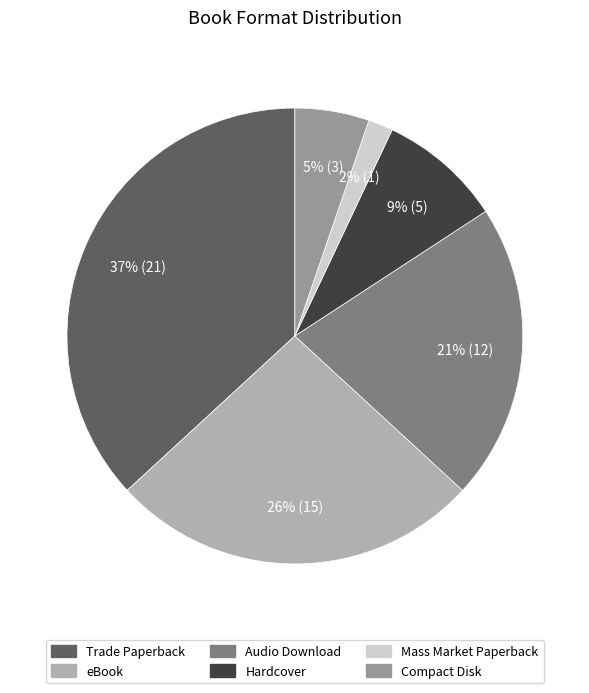

Rank the categories by value from highest to lowest.

Trade Paperback, eBook, Audio Download, Hardcover, Compact Disk, Mass Market Paperback